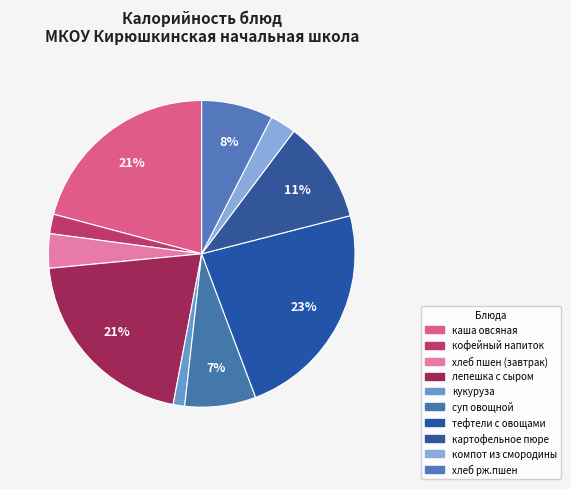

How many segments does this pie chart have?

10